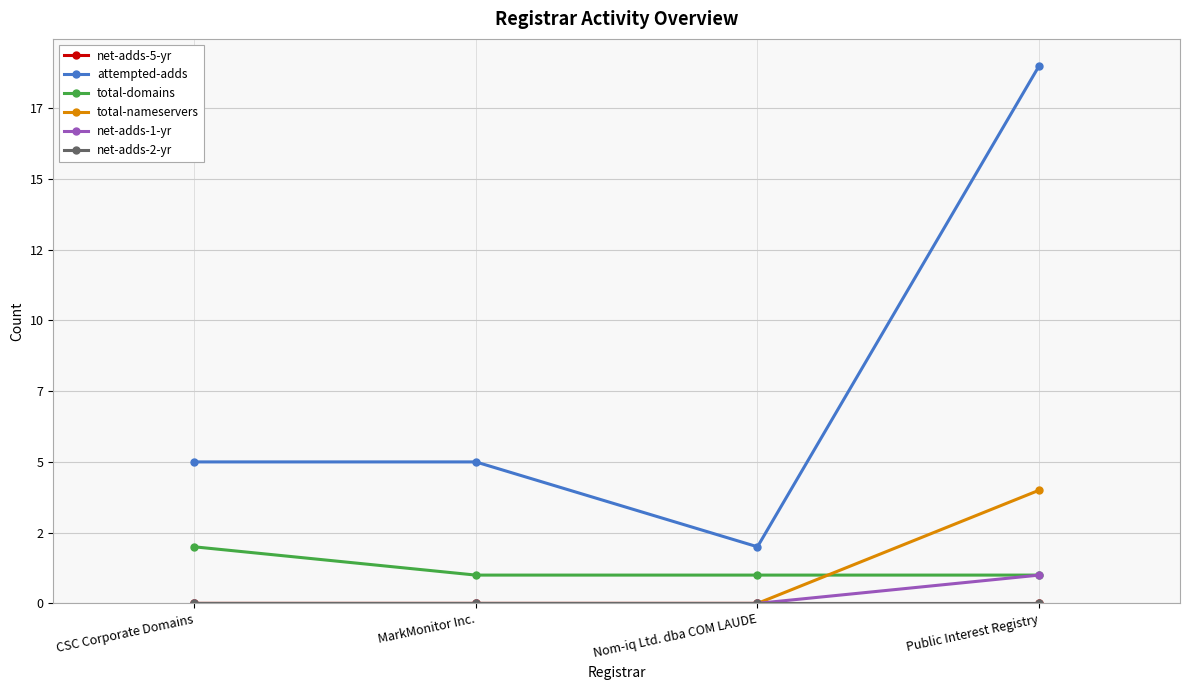

True or false: attempted-adds and total-domains cross at least once.

False